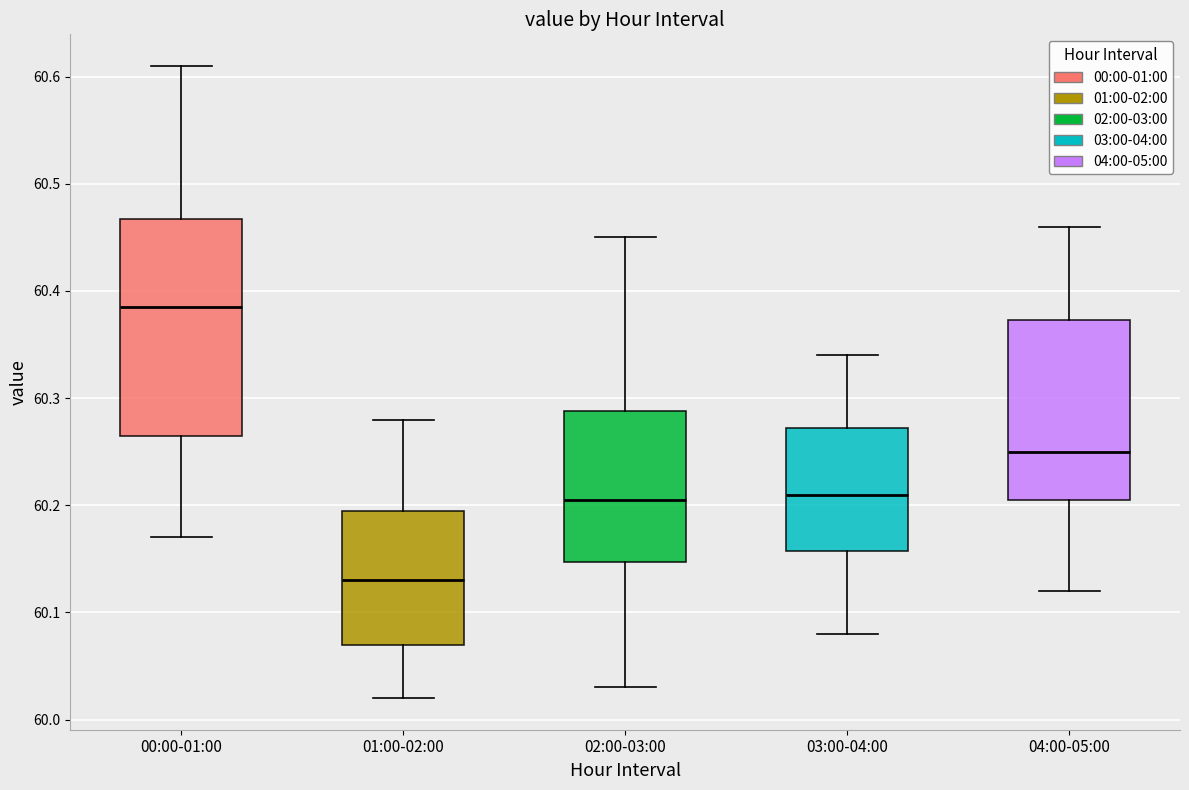

Where is the upper edge of the box for 04:00-05:00 on the y-axis? The values are not printed on the chart, so give them approximately, as read against the axis.

60.37